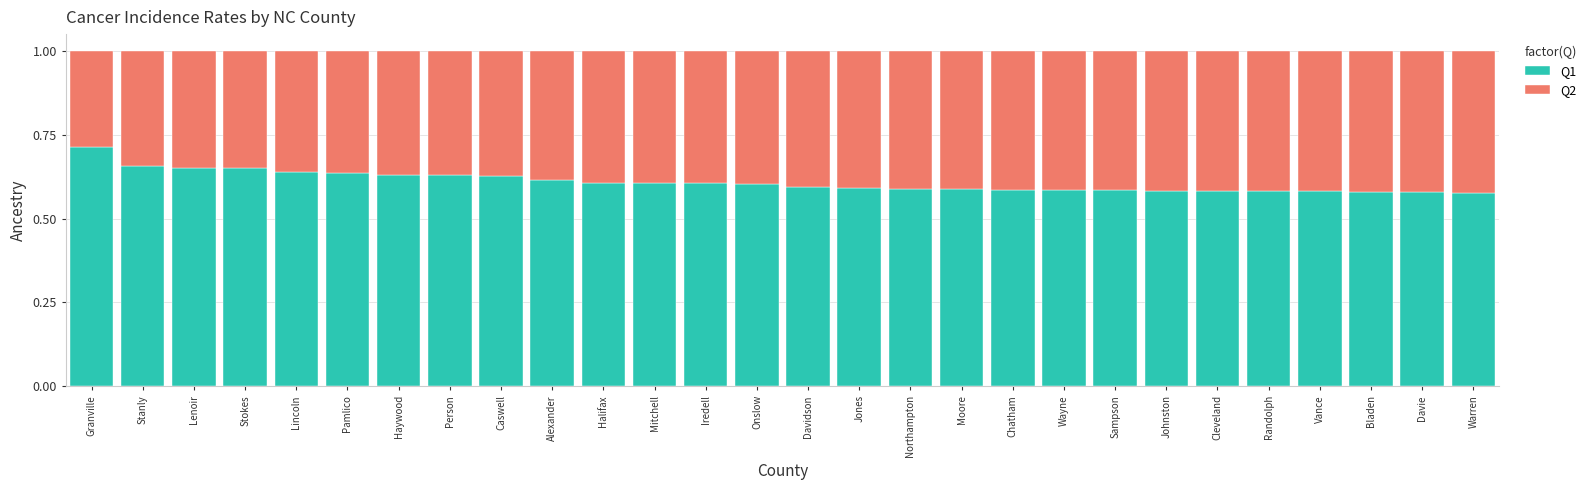

What is the sum of the Q1 values at Stokes and Cleveland?

1.2